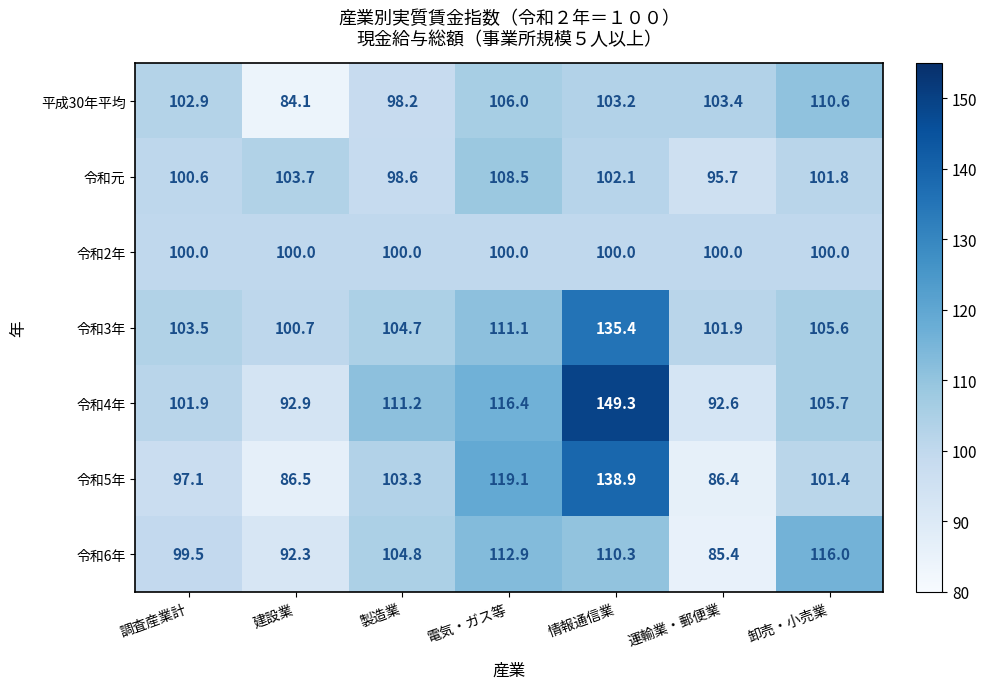

Which label corresponds to the largest value in the chart?

情報通信業